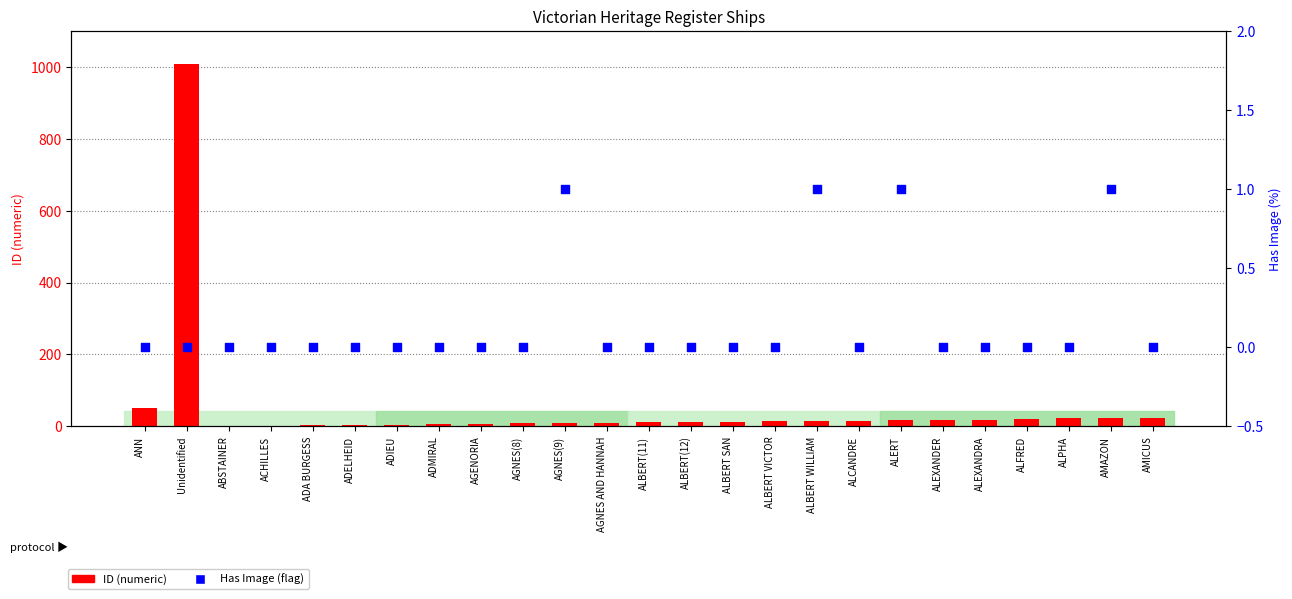

Which series contains the highest Y value?

ID (numeric)